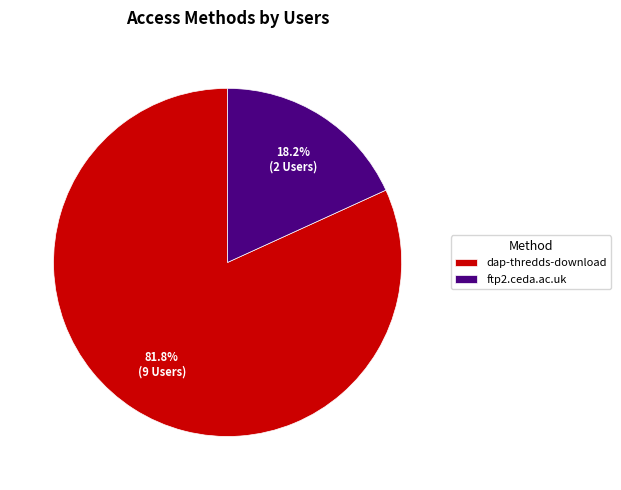

Which has a higher value, dap-thredds-download or ftp2.ceda.ac.uk?

dap-thredds-download